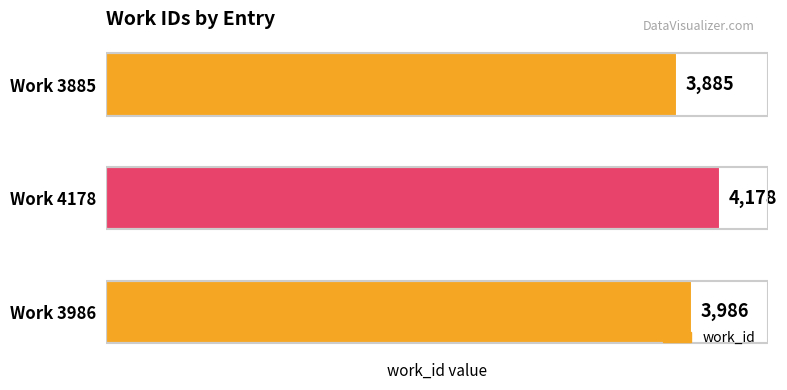

Rank the categories by value from lowest to highest.

Work 3885, Work 3986, Work 4178